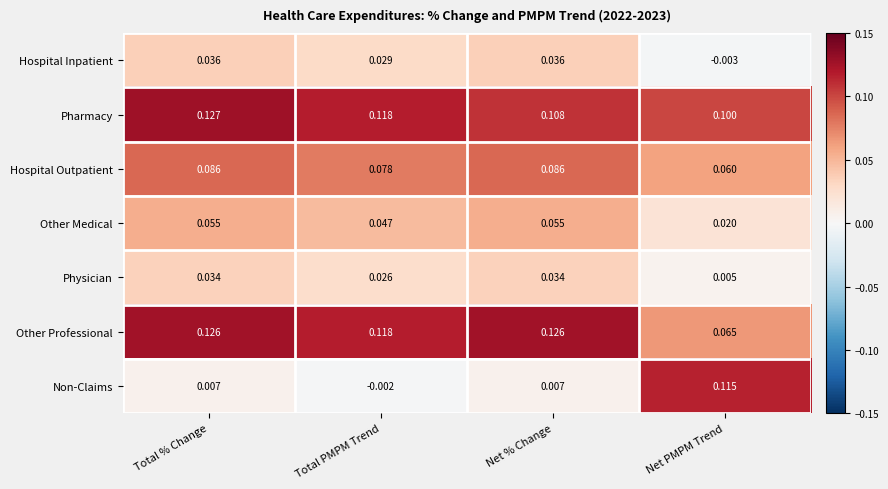

Where is Other Professional nearest to the value 0?

Net PMPM Trend